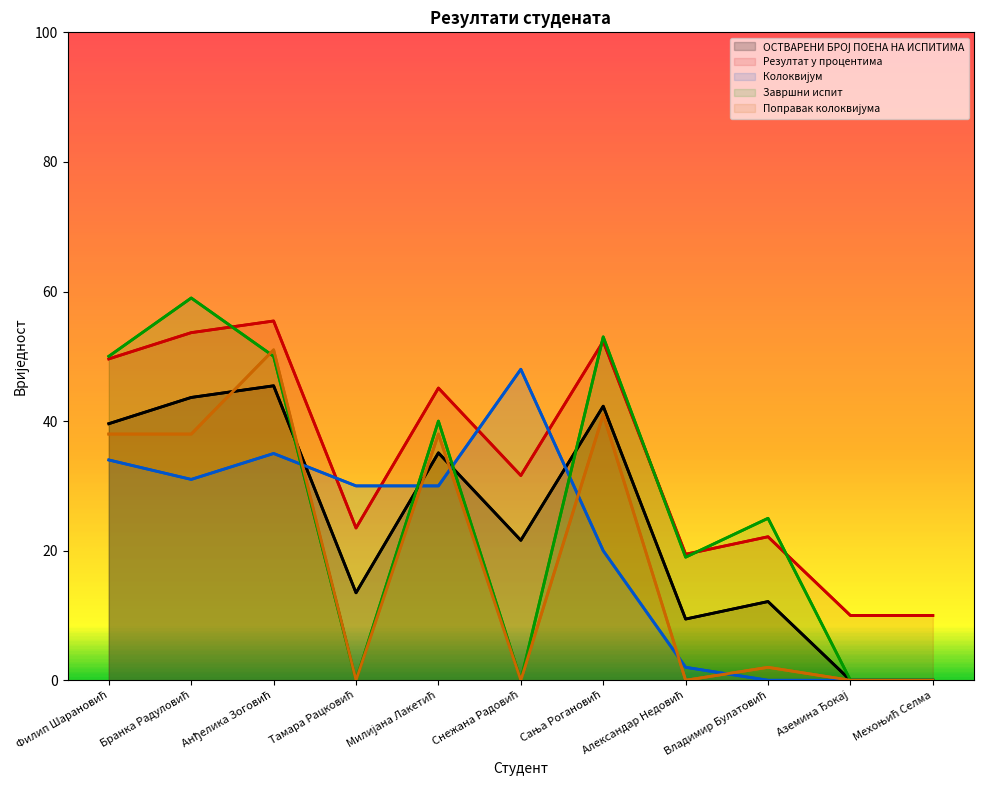

Is it true that ОСТВАРЕНИ БРОЈ ПОЕНА НА ИСПИТИМА equals 35.1 at Милијана Лакетић?

True